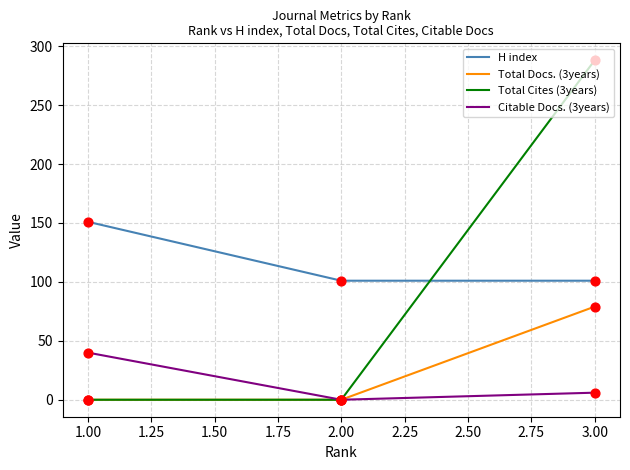

Which series contains the lowest Y value?

Total Docs. (3years)